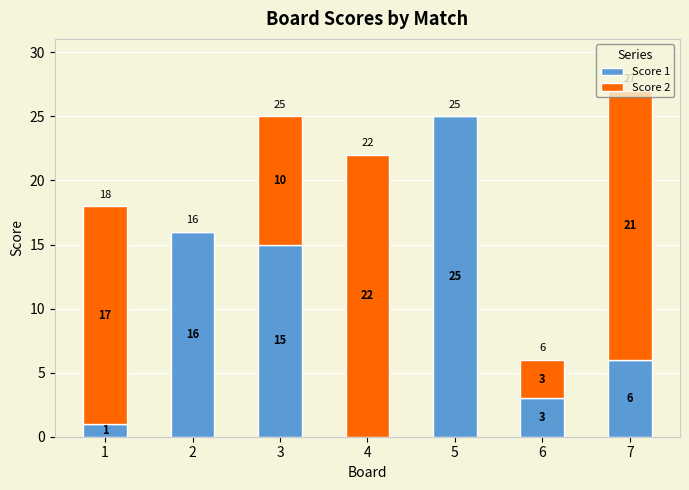

What is the total value across all series at 3?

25